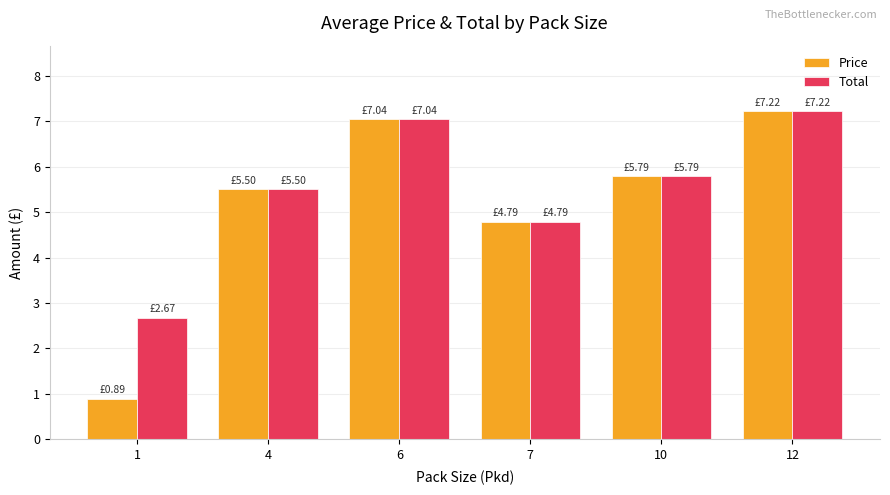

How many data points does each series have?

6